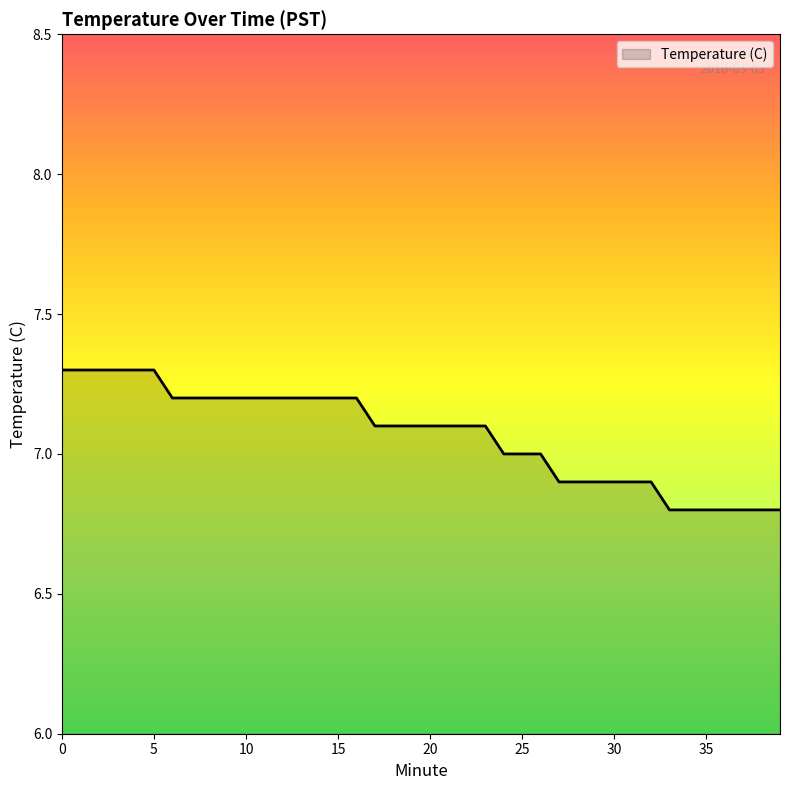

What is the difference between the maximum and minimum values?

0.5